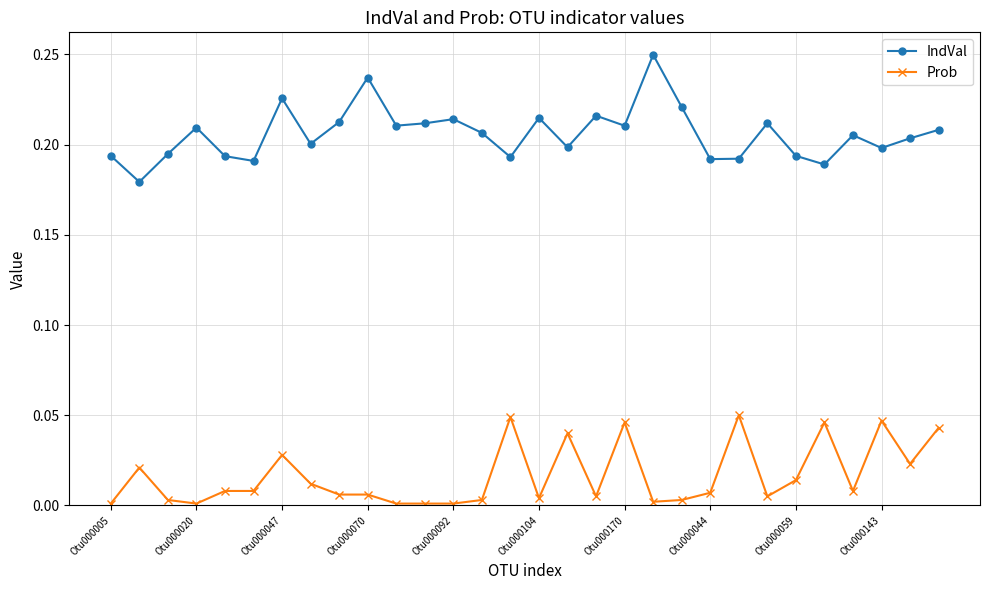

Which series has the widest spread of values?

IndVal